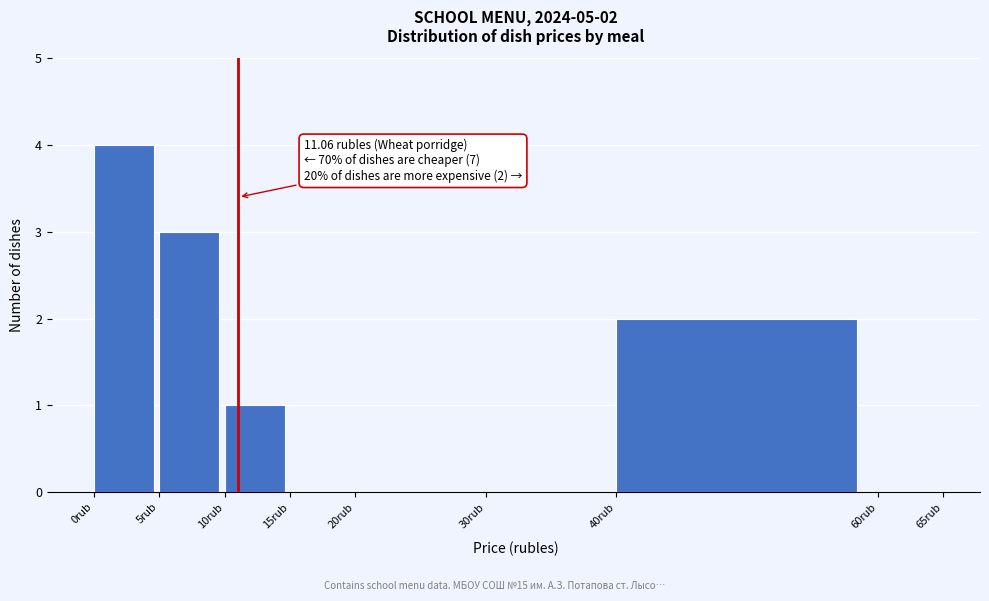

Over which range of the x-axis is the bar tallest?

0 to 5